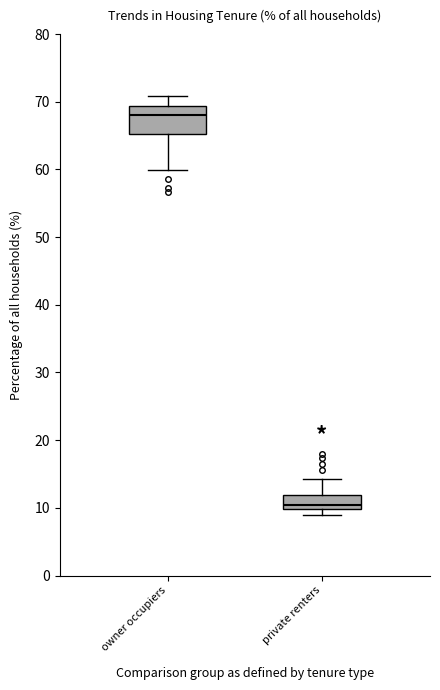

Reading left to right, transcribe this box plot: for each box, give where its median line is, the range the box spans, and where its two whiskers end, as read against the y-axis. The values are not printed on the chart, so give them approximately, as read against the axis.

owner occupiers: median 68, box 65 to 69, whiskers 60 to 71
private renters: median 10 (just above the box's lower edge), box 10 to 12, whiskers 9 to 14